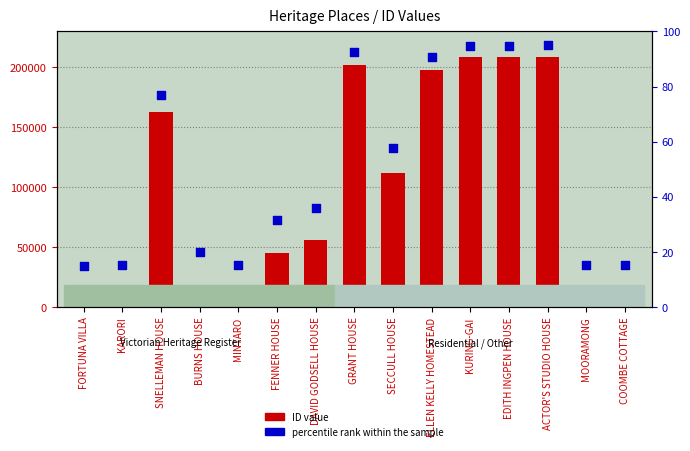

At which category is the sum across all series the highest?

ACTOR'S STUDIO HOUSE